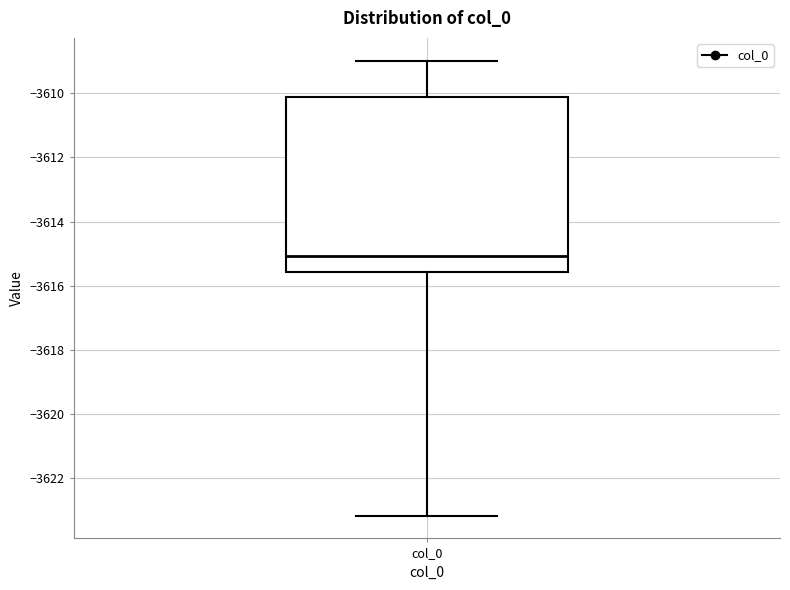

Transcribe this box plot: give where the median line is, the range the box spans, and where the two whiskers end, as read against the y-axis. The values are not printed on the chart, so give them approximately, as read against the axis.

median -3615.0, box -3615.6 to -3610.2, whiskers -3623.2 to -3609.0